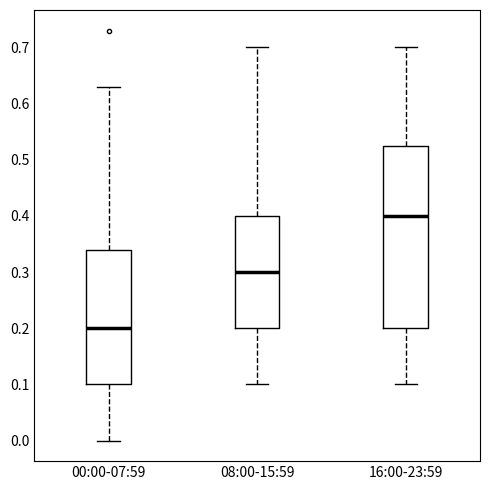

Reading left to right, transcribe this box plot: for each box, give where its median line is, the range the box spans, and where its two whiskers end, as read against the y-axis. The values are not printed on the chart, so give them approximately, as read against the axis.

00:00-07:59: median 0.20, box 0.10 to 0.34, whiskers 0.00 to 0.63
08:00-15:59: median 0.30, box 0.20 to 0.40, whiskers 0.10 to 0.70
16:00-23:59: median 0.40, box 0.20 to 0.53, whiskers 0.10 to 0.70